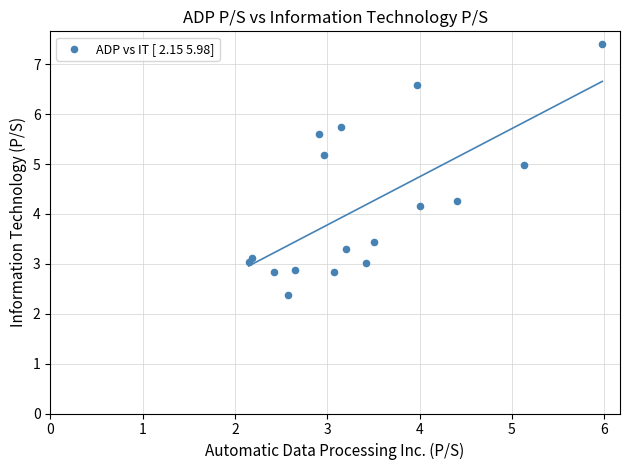

What Y value in the scatter plot is closest to 4?

4.2